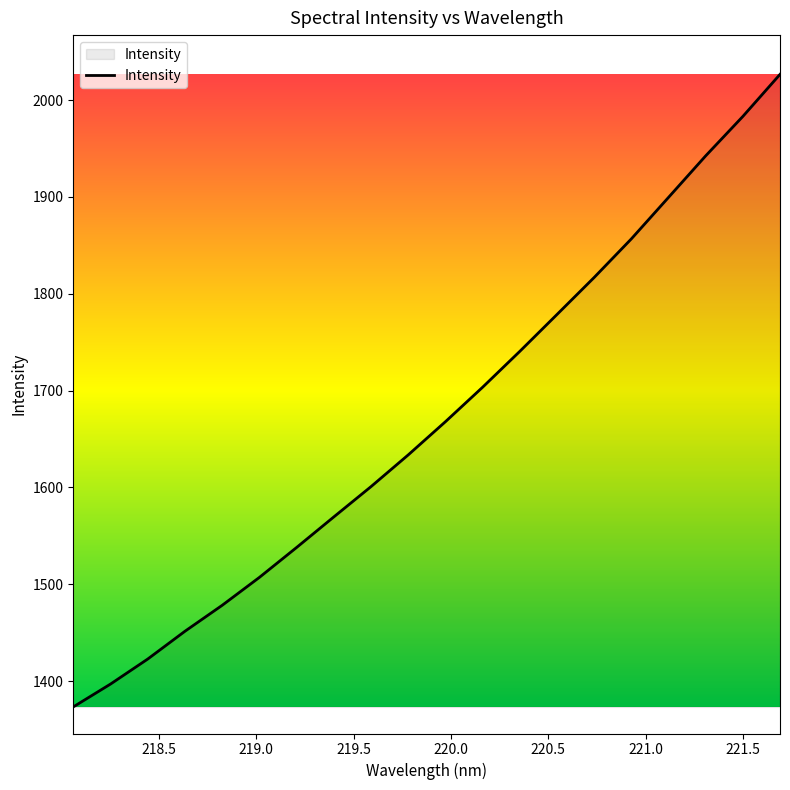

What is the greatest value displayed?

2026.6